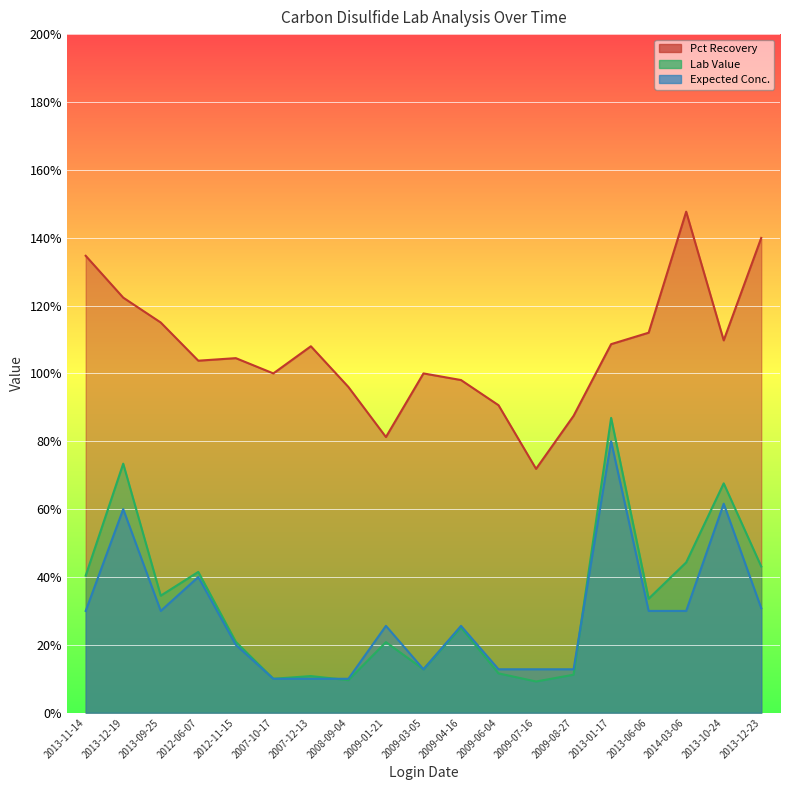

True or false: Expected Conc. and Pct Recovery intersect in this chart.

False